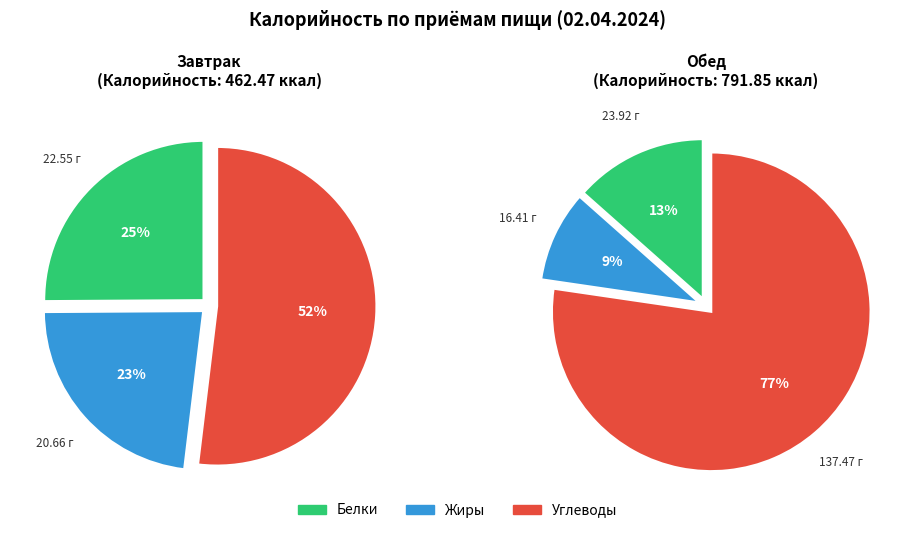

To the nearest percent, what percentage of the pie is Обед?

63%